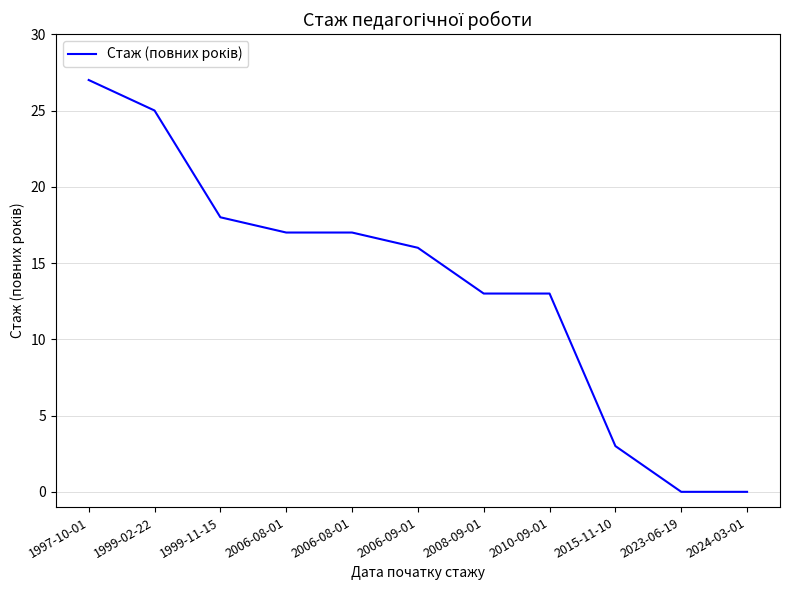

At which category does the chart reach its minimum across all series?

2023-06-19